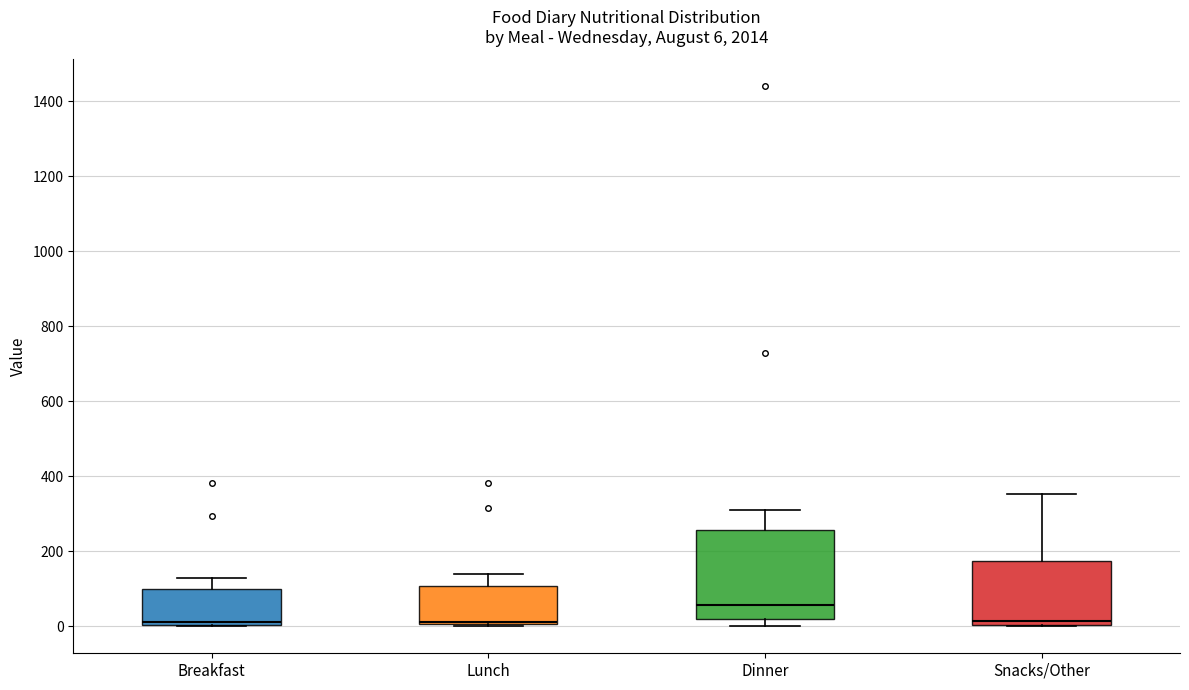

Which box's median line is the highest?

Dinner